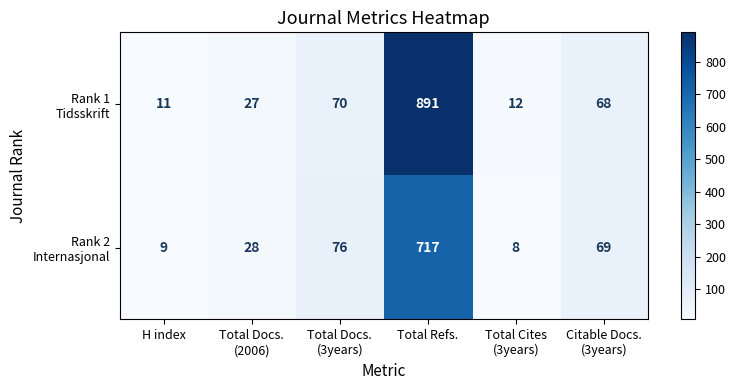

Which category has the highest value across all series?

Total Refs.